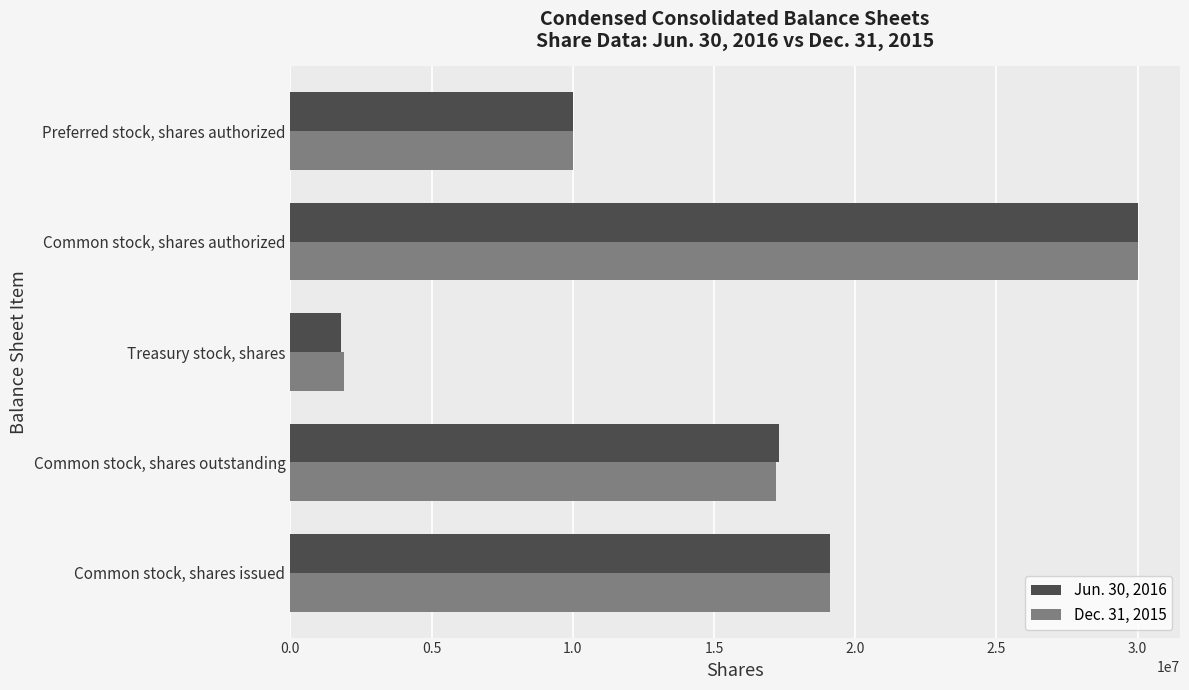

Where is Dec. 31, 2015 nearest to the value 15946800?

Common stock, shares outstanding